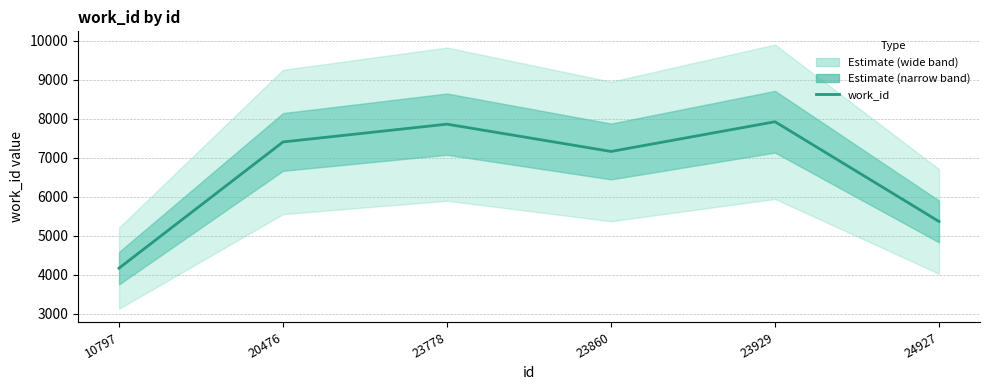

How many lines are shown in the chart?

1